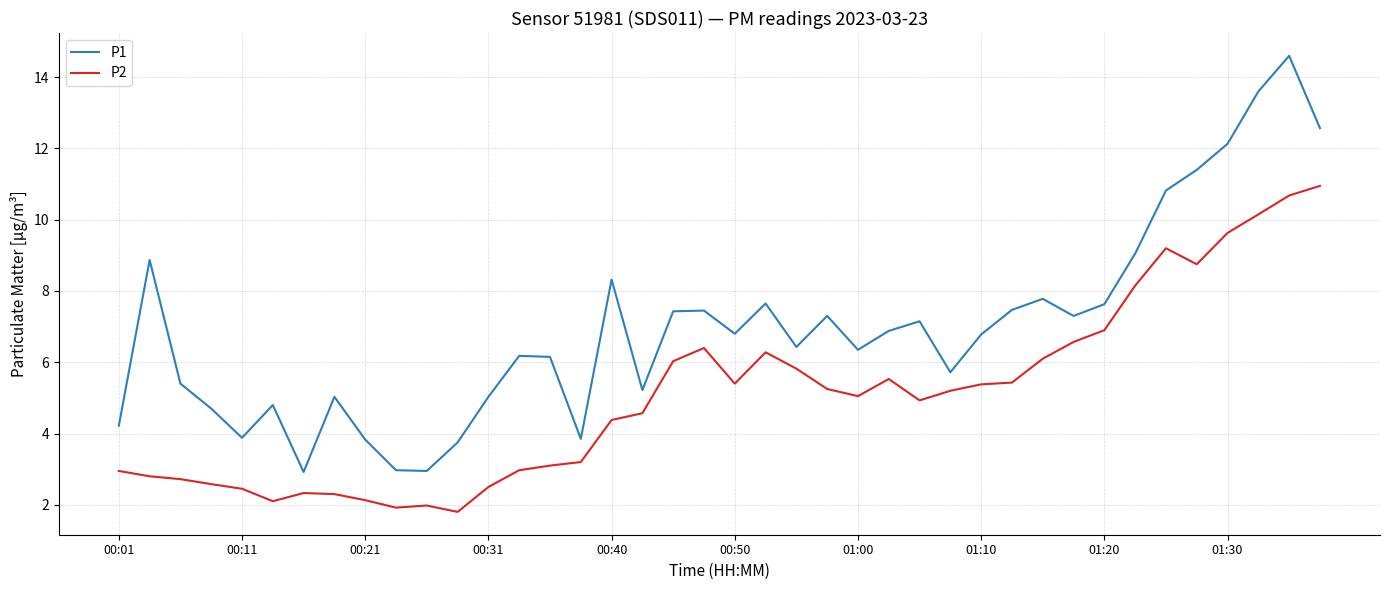

What are all the series names shown in the legend?

P1, P2